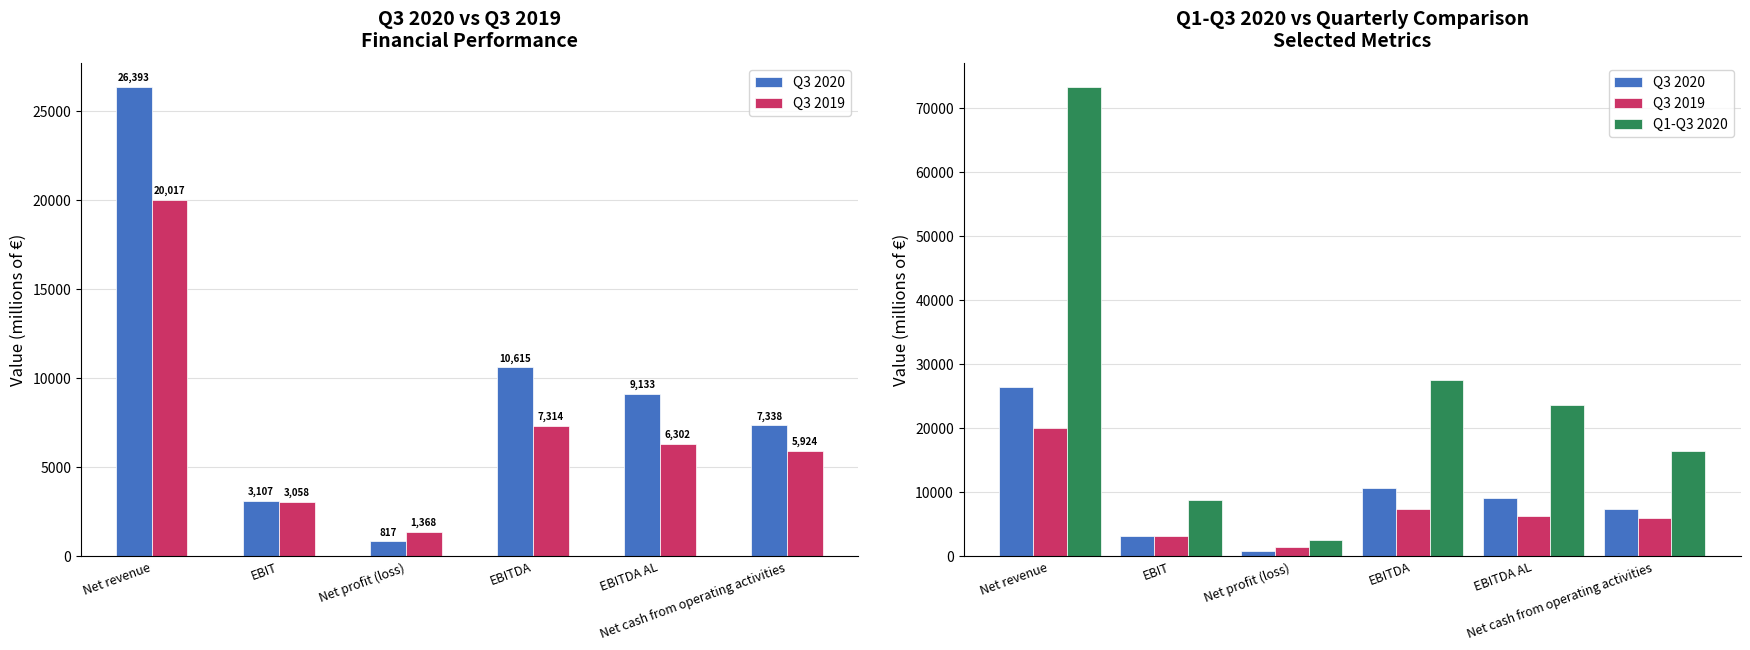

What is the label of the 5th bar from the left?

EBITDA AL